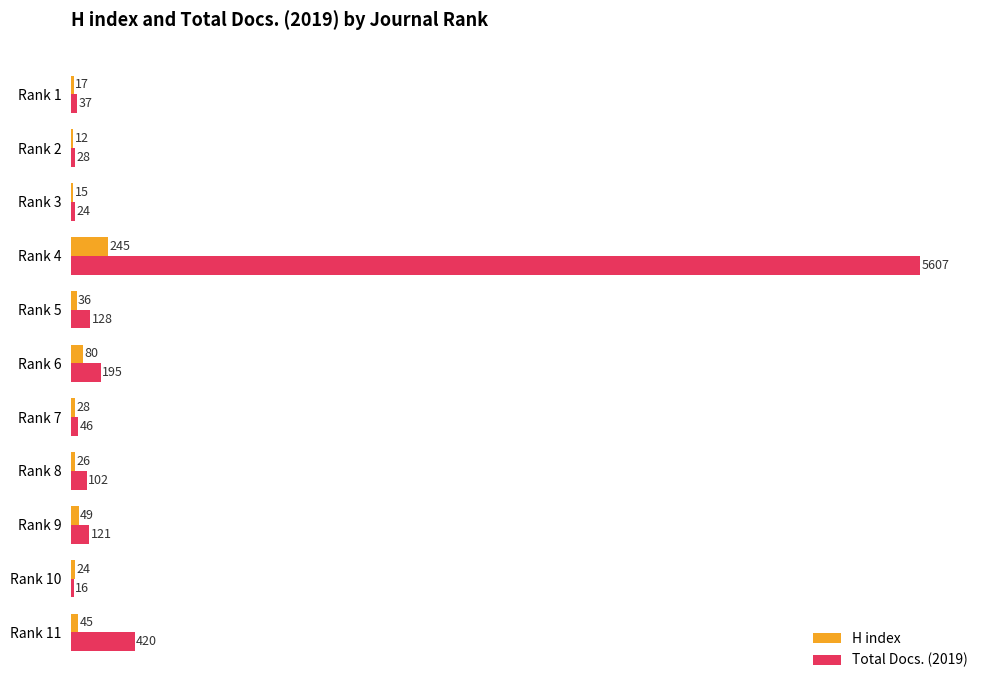

How many data points does each series have?

11